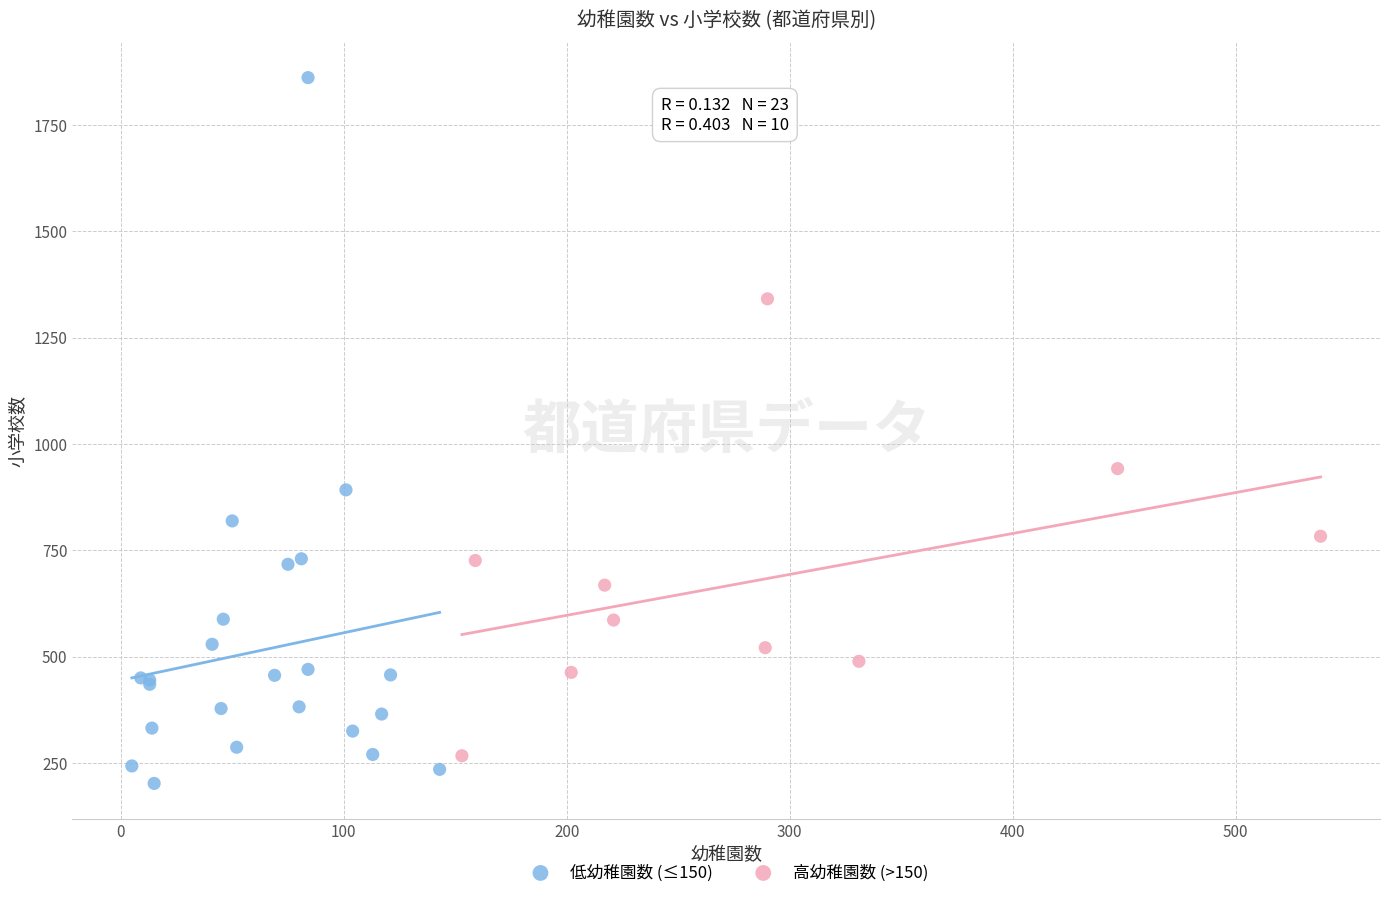

What are all the series names shown in the legend?

低幼稚園数 (≤150), 高幼稚園数 (>150)